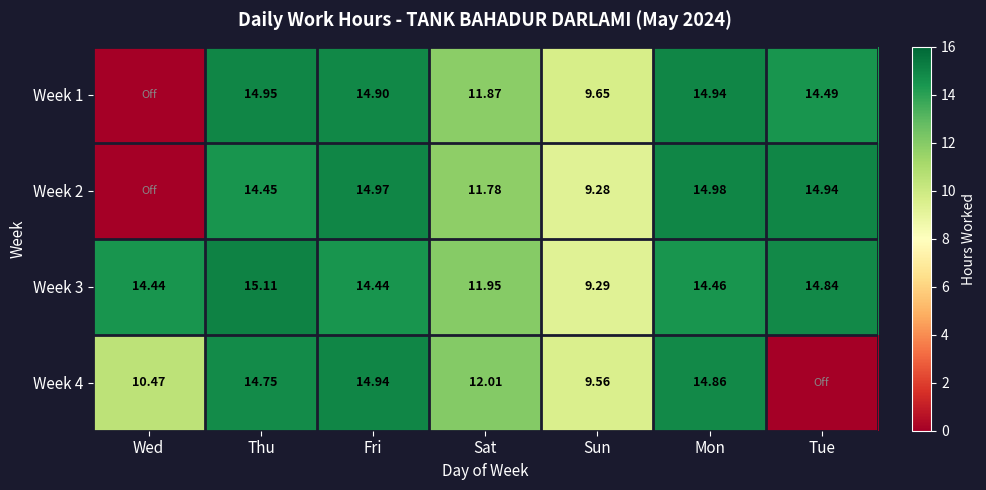

Is it true that Week 4 equals 0.0 at Tue?

True